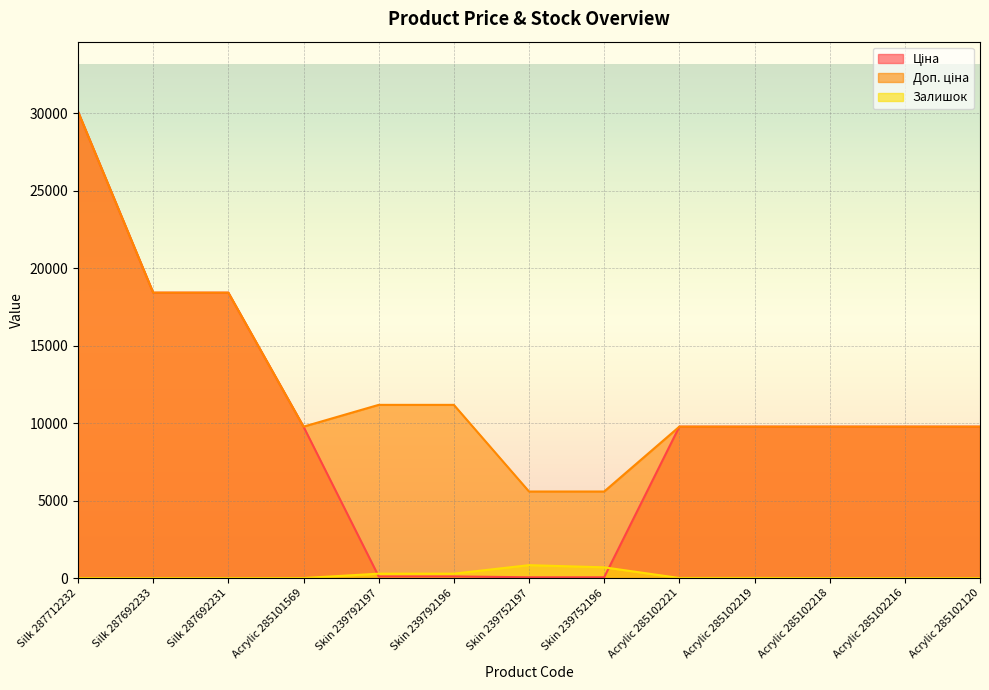

True or false: Залишок has a value of -435.7 at Acrylic 285102120.

False